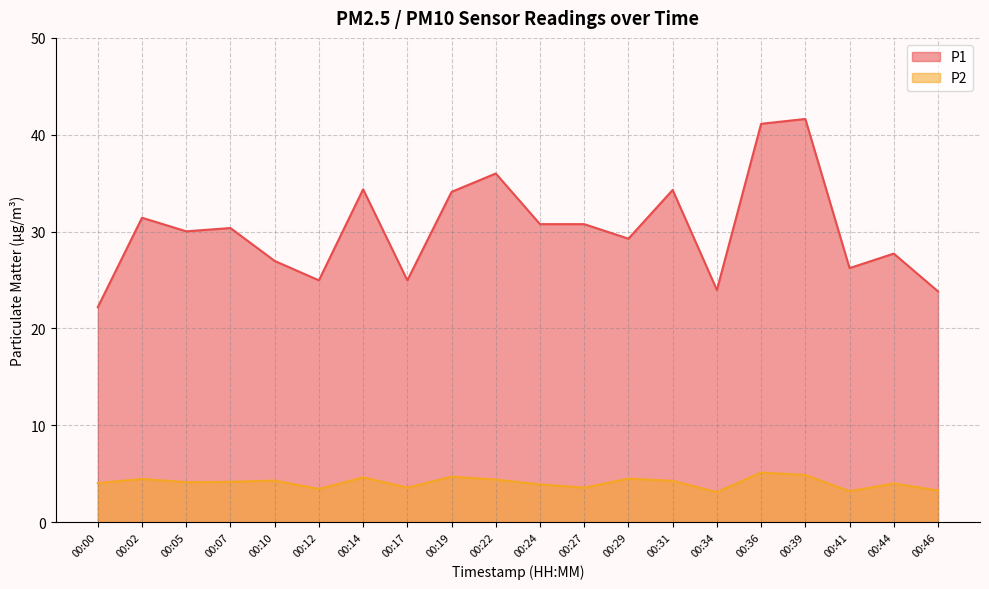

True or false: P1 has more than 0 points higher than both neighbors.

True